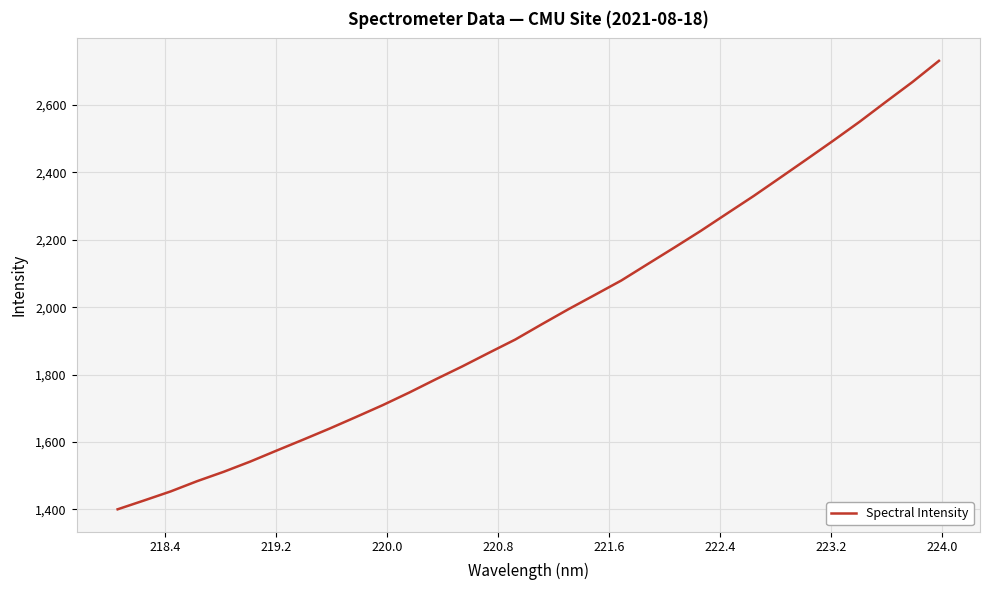

What is the minimum value shown in the chart?

1400.3